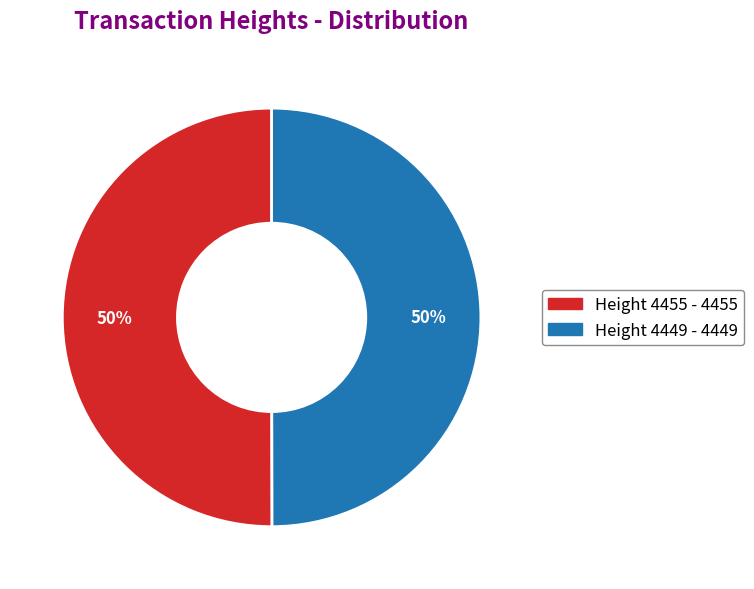

What percentage is the Height 4449 slice, to the nearest percent?

50%